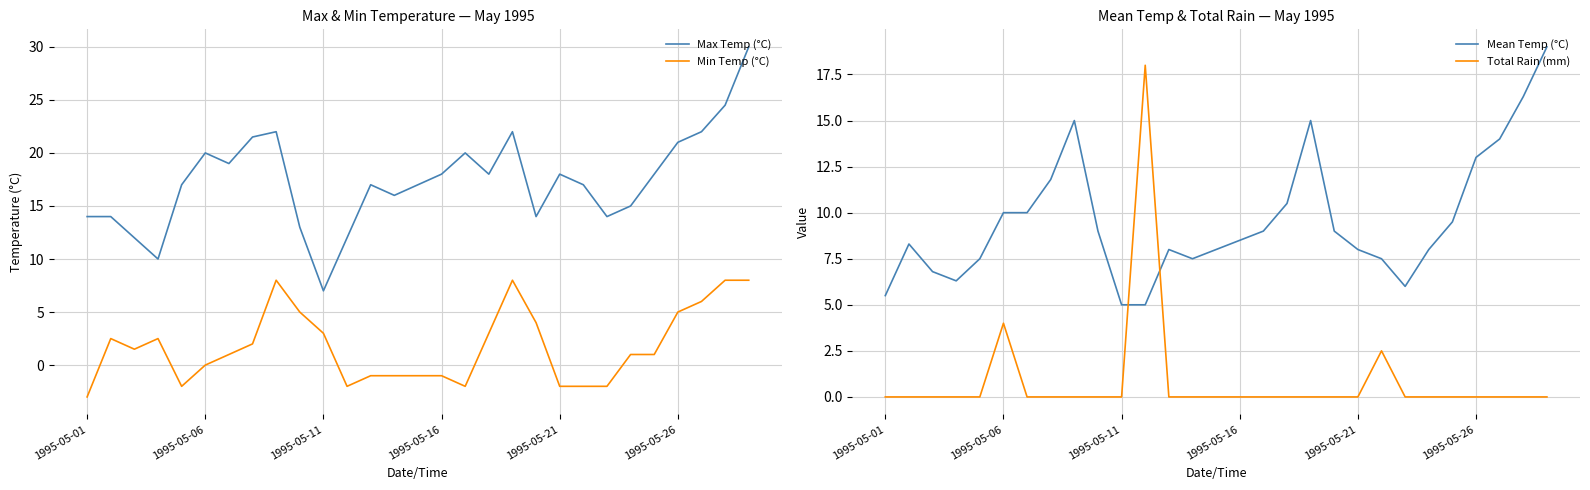

True or false: Min Temp (°C) has a value of 0.0 at 1995-05-06.

True